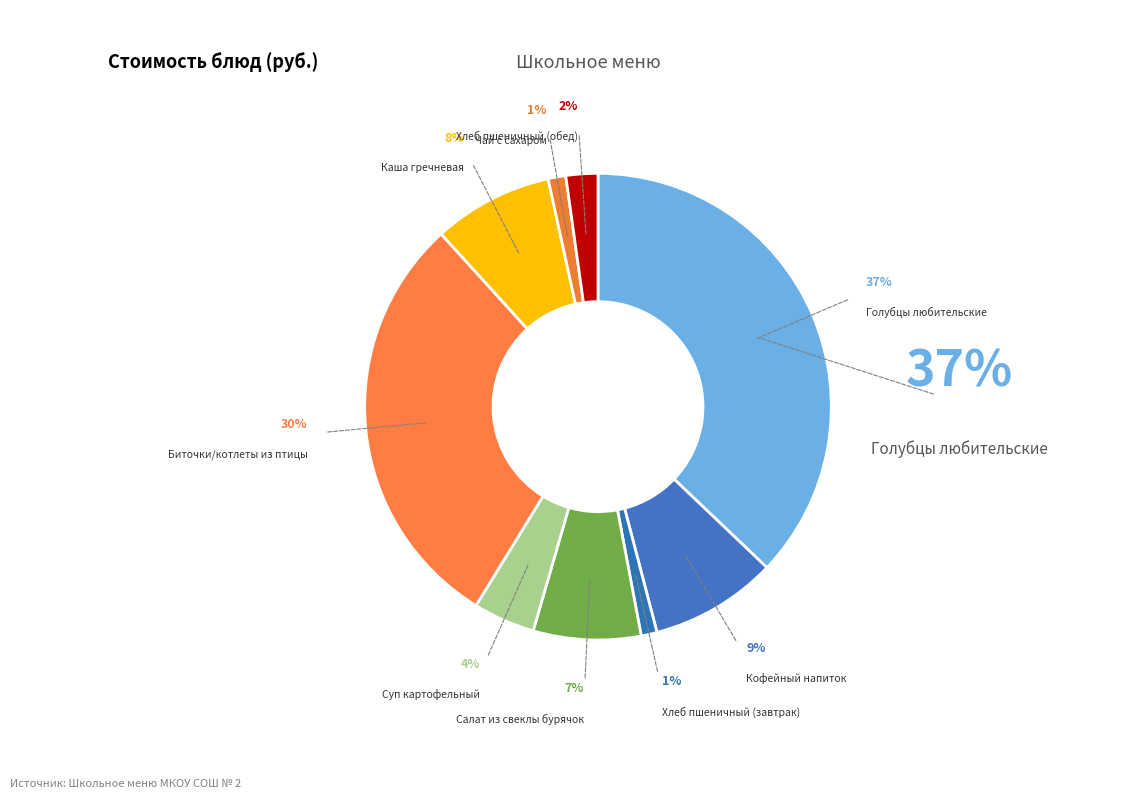

Count the number of slices in the pie.

9